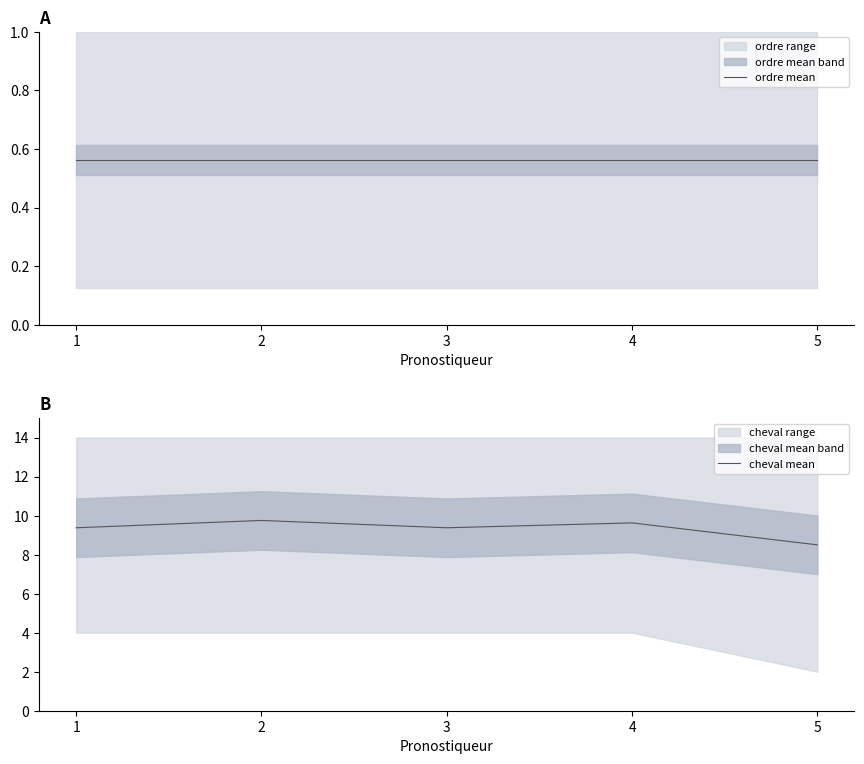

What is the total value across all series at 1?

9.9